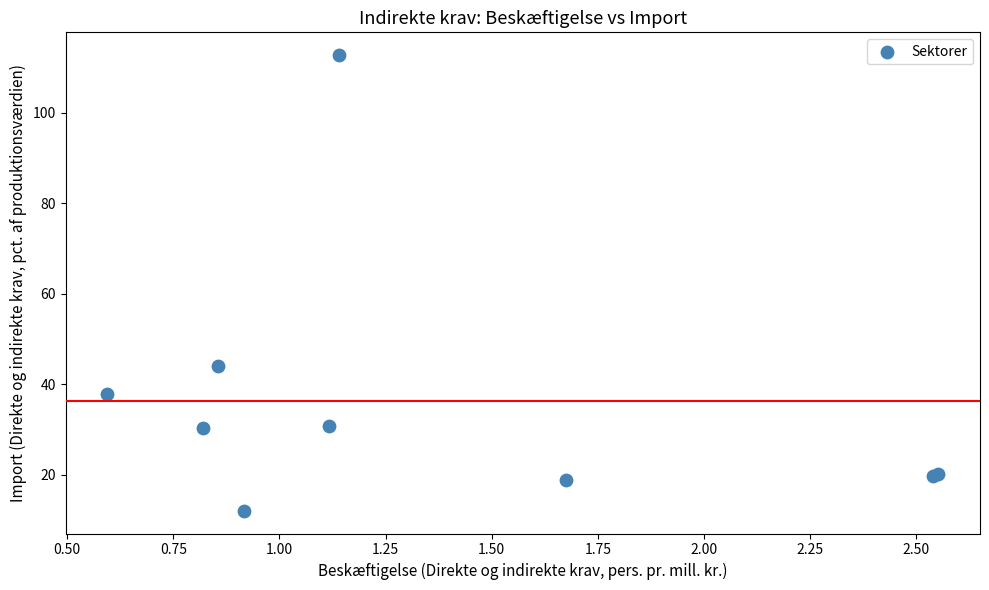

What Y value in the scatter plot is closest to 62?

44.0